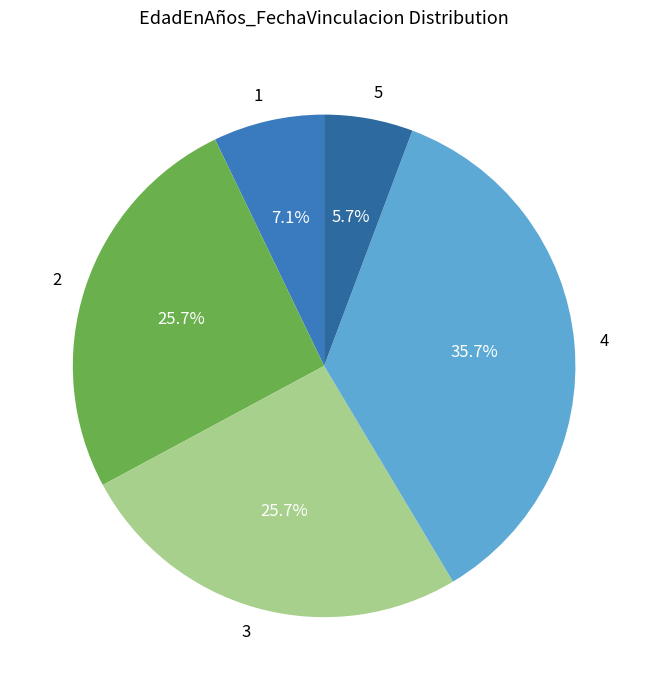

Is it true that 2 is 15% of the pie?

False